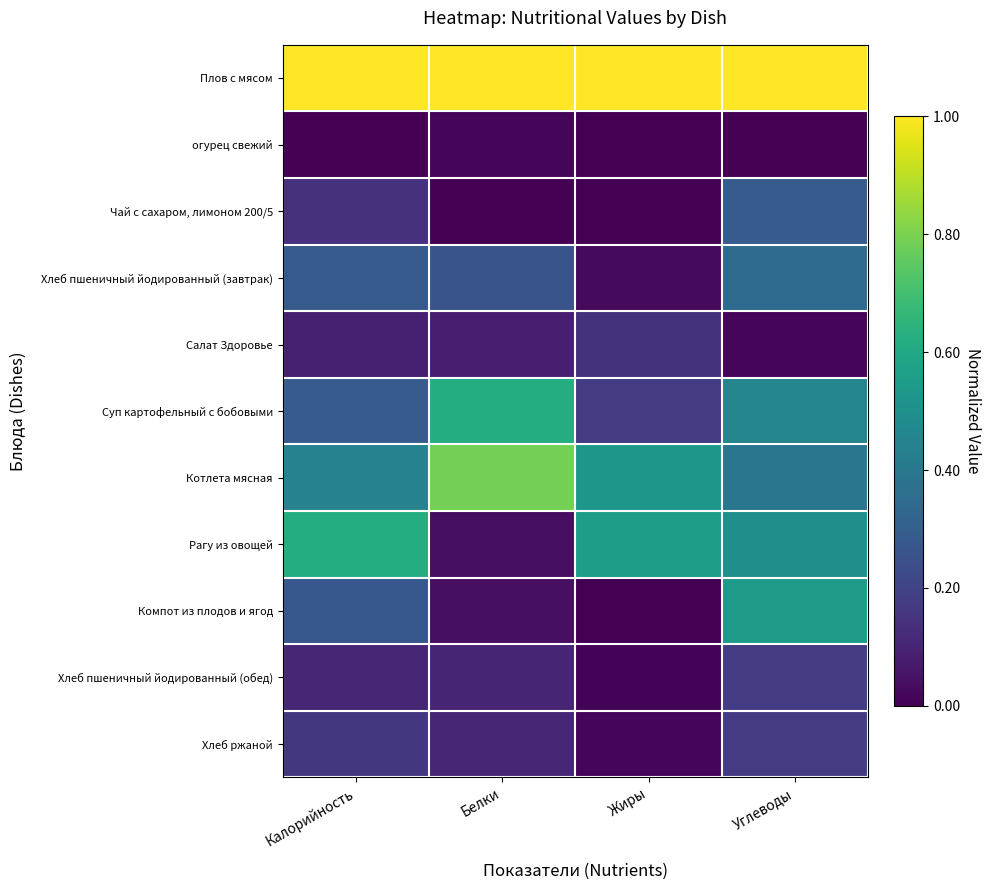

What is the difference between the highest and lowest values at Углеводы?

1.0